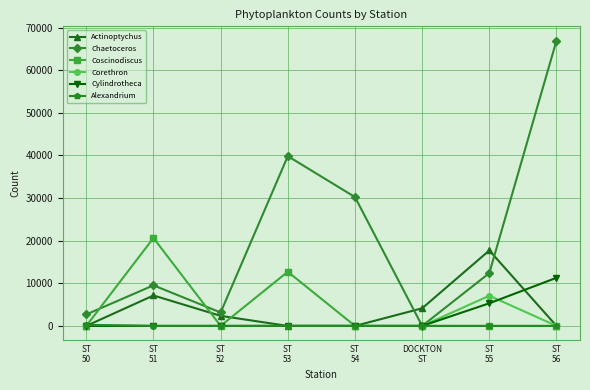

Which series ends up on top after the final intersection of Cylindrotheca and Actinoptychus?

Cylindrotheca